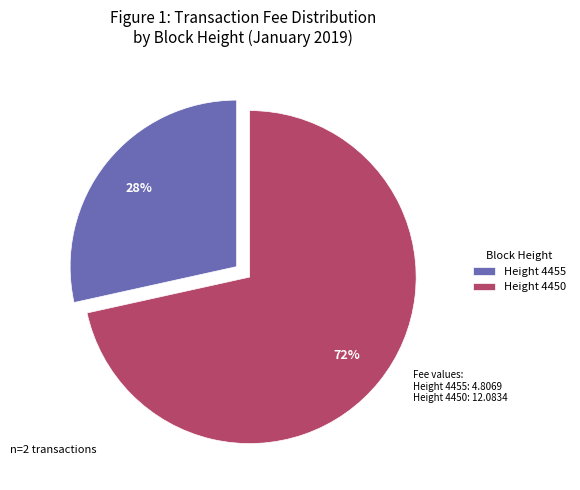

Which has a higher value, Height 4450 or Height 4455?

Height 4450